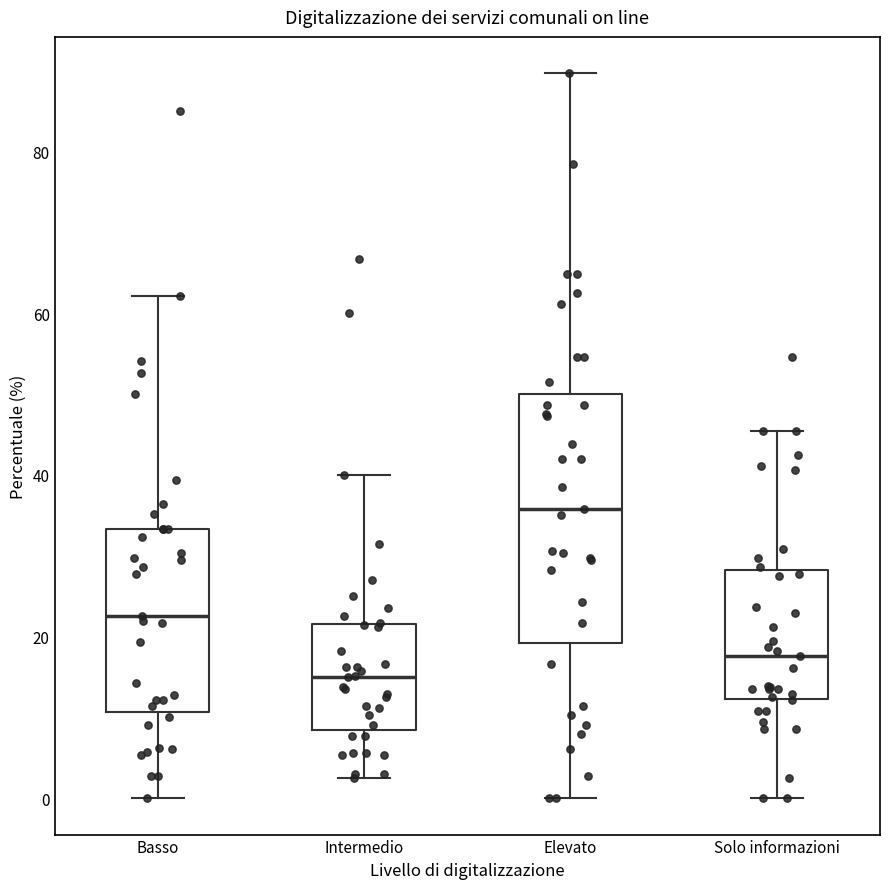

Where does the median line of the box for Elevato sit on the y-axis? The values are not printed on the chart, so give them approximately, as read against the axis.

36